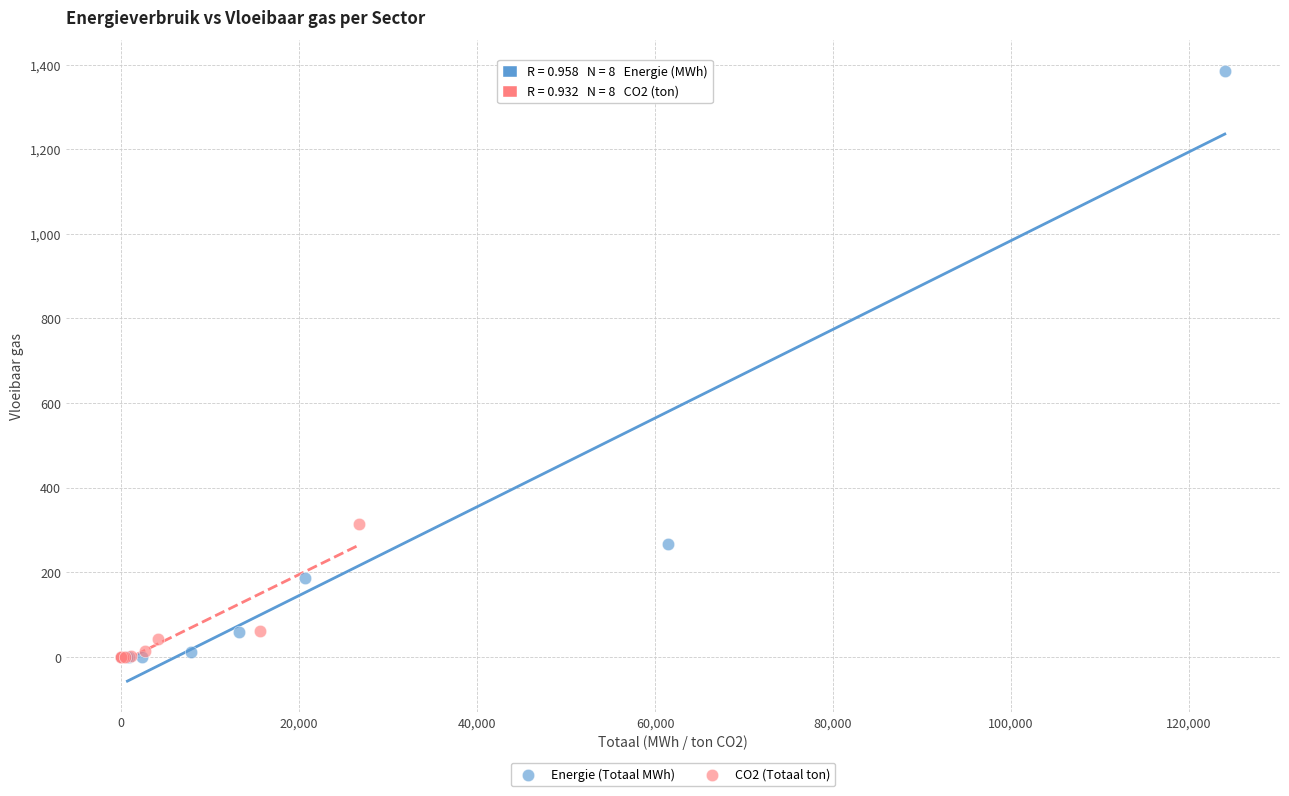

Which series reaches the maximum Y coordinate?

Energie (Totaal MWh)